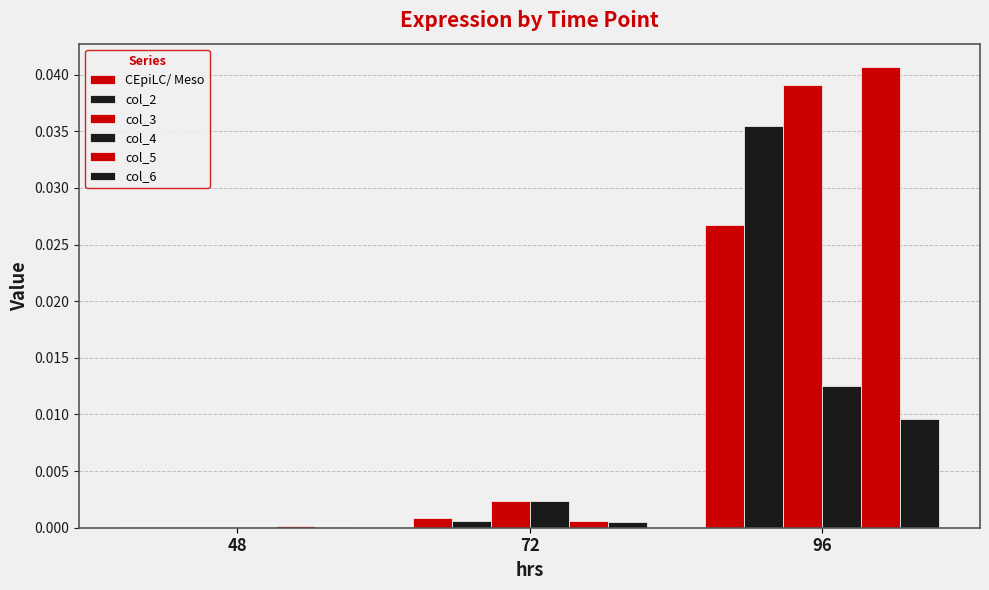

Reading left to right, list all the values displayed in this chart.

CEpiLC/ Meso: 48=0.0	72=0.0	96=0.0
col_2: 48=0.0	72=0.0	96=0.0
col_3: 48=0.0	72=0.0	96=0.0
col_4: 48=0.0	72=0.0	96=0.0
col_5: 48=0.0	72=0.0	96=0.0
col_6: 48=0.0	72=0.0	96=0.0